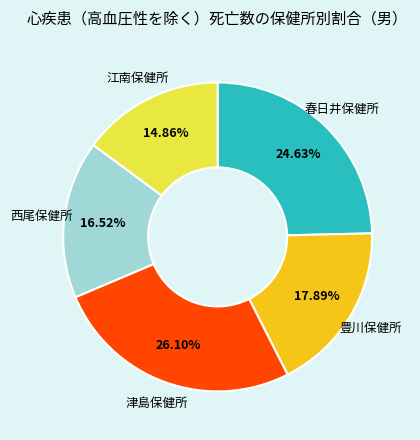

Count the number of slices in the pie.

5